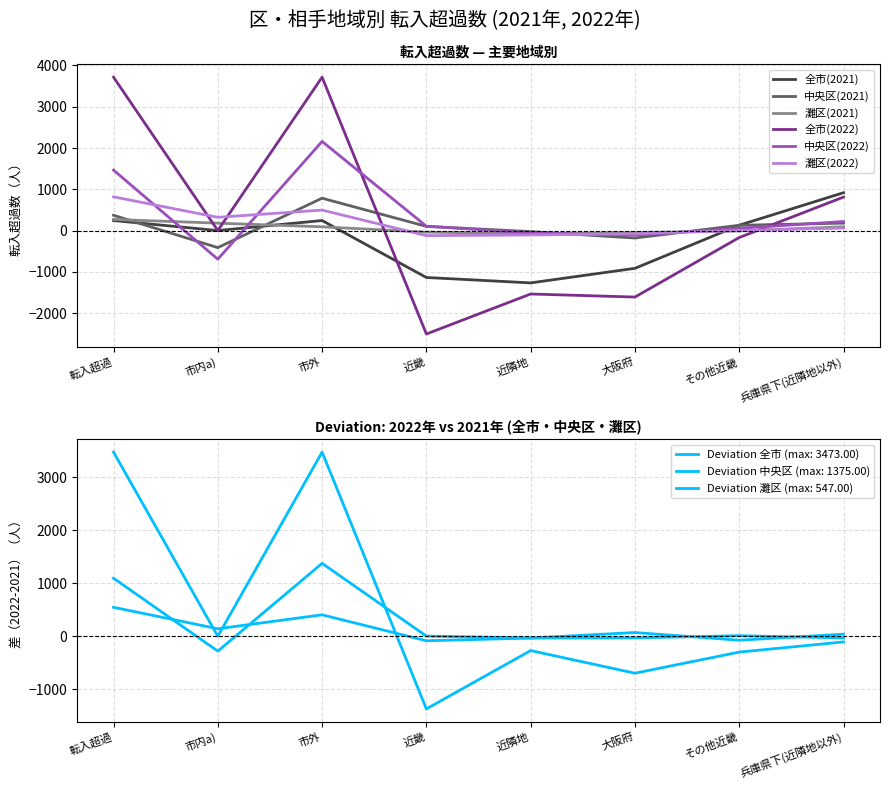

What is the label of the 6th point from the right?

市外